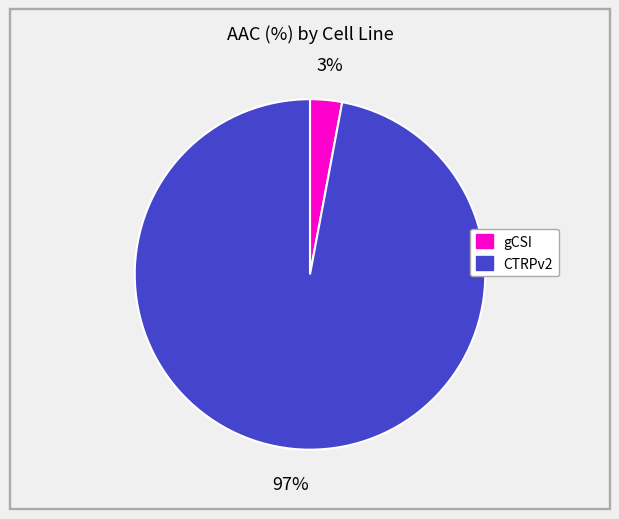

To the nearest percent, what is the difference between the largest and smallest slice percentages?

94%